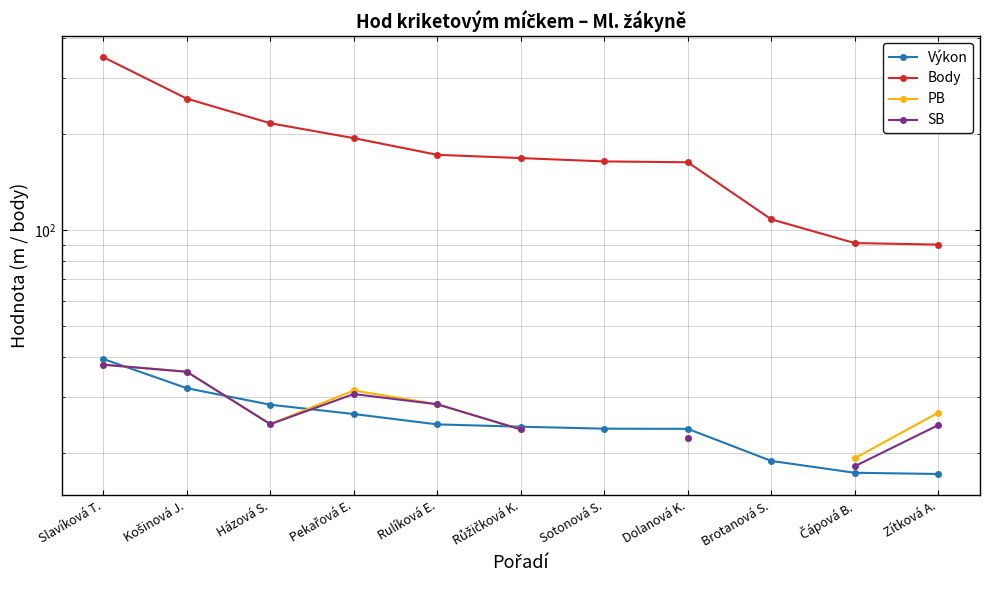

Which series has the widest spread of values?

Body